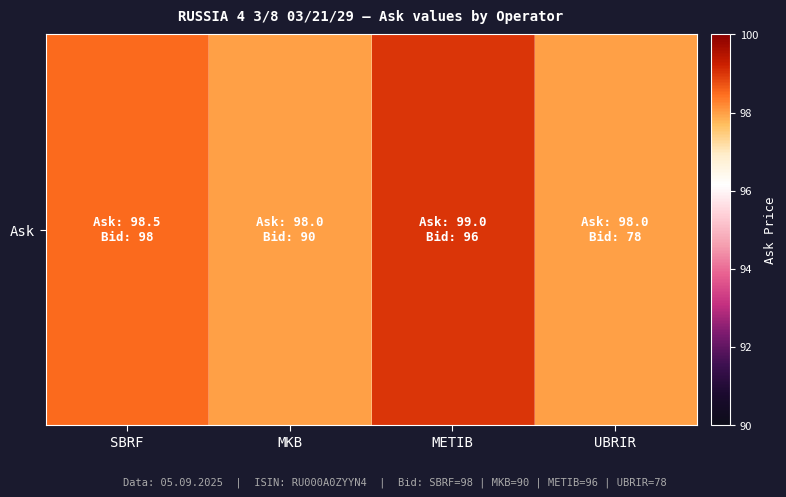

True or false: the data shows 66.9 at METIB.

False